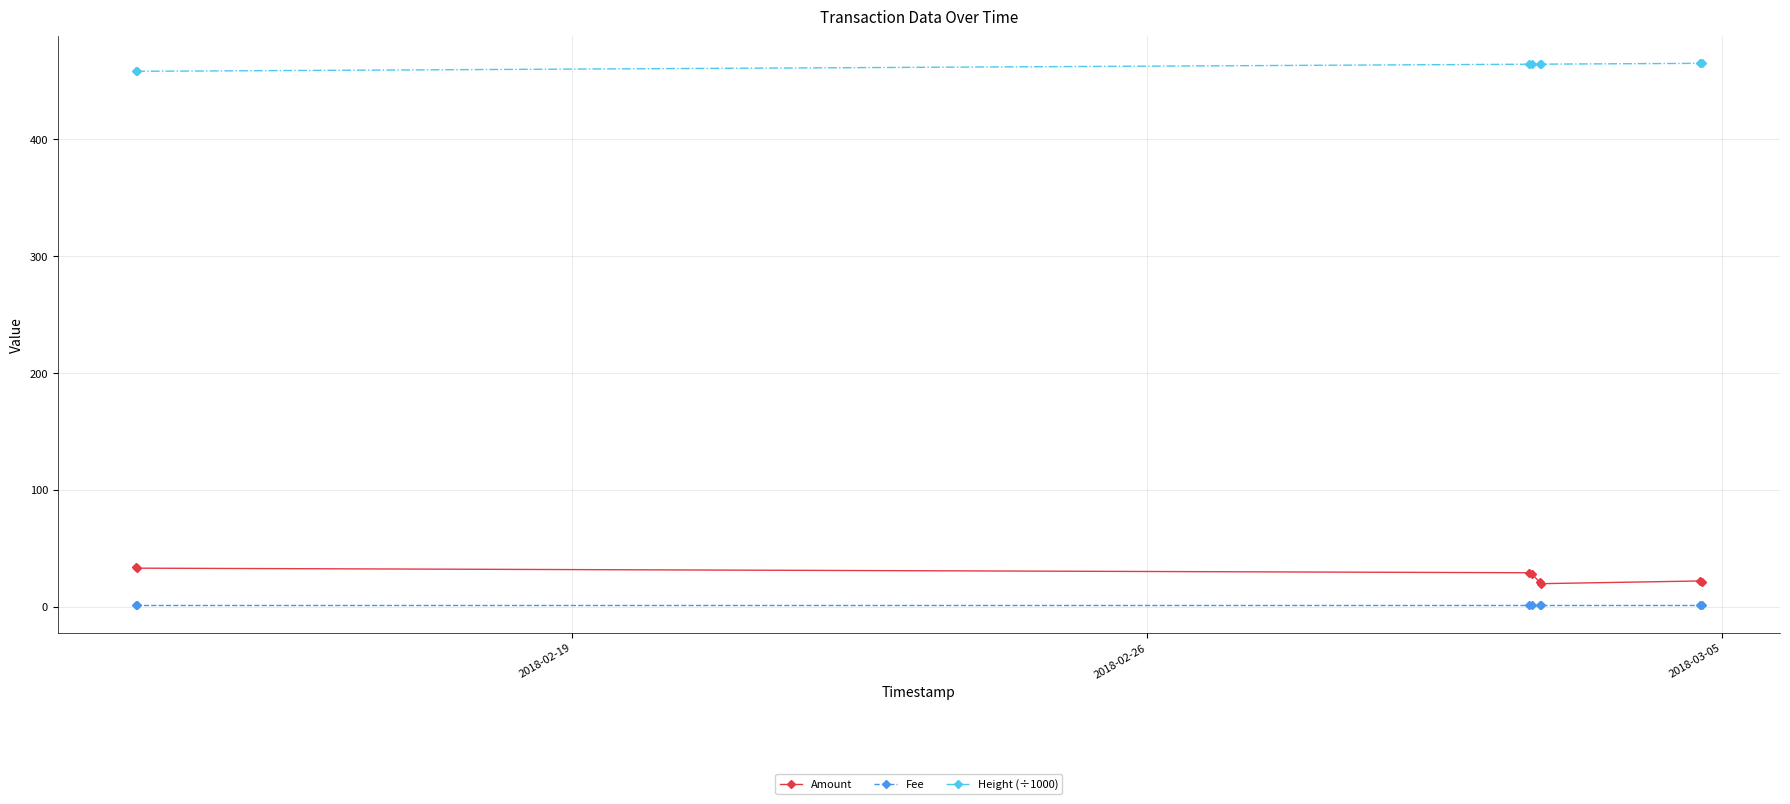

Rank the series by their maximum value, from lowest to highest.

Fee, Amount, Height (÷1000)